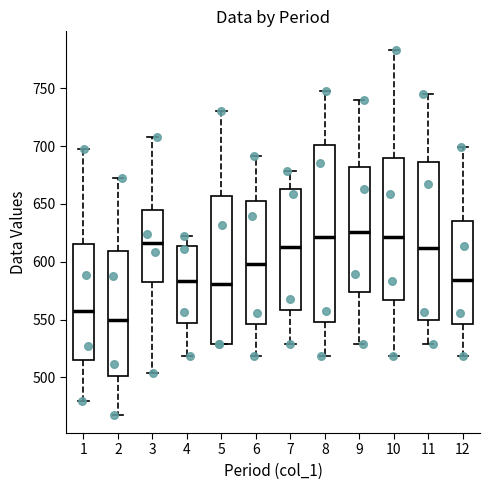

Reading left to right, read every box against the y-axis: the position of its median line, the range the box covers, and the ends of its whiskers. The values are not printed on the chart, so give them approximately, as read against the axis.

1: median 560, box 515 to 615, whiskers 480 to 700
2: median 550, box 500 to 610, whiskers 470 to 670
3: median 615, box 580 to 645, whiskers 505 to 710
4: median 585, box 545 to 615, whiskers 520 to 625
5: median 580, box 530 to 655, whiskers 530 to 730
6: median 600, box 545 to 655, whiskers 520 to 690
7: median 615, box 560 to 665, whiskers 530 to 680
8: median 620, box 550 to 700, whiskers 520 to 745
9: median 625, box 575 to 680, whiskers 530 to 740
10: median 620, box 565 to 690, whiskers 520 to 785
11: median 610, box 550 to 685, whiskers 530 to 745
12: median 585, box 545 to 635, whiskers 520 to 700